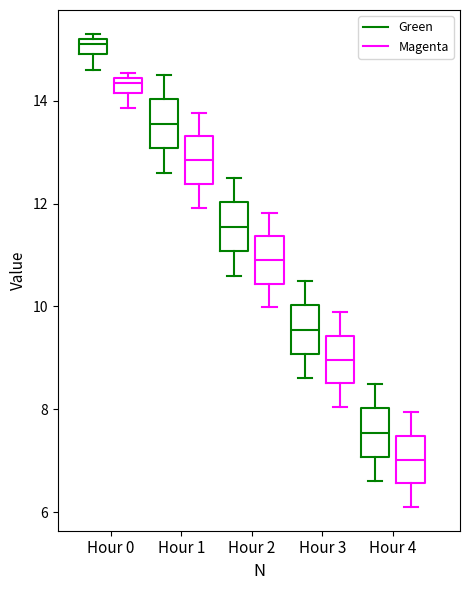

Where is the upper edge of the box for Hour 4 (Magenta) on the y-axis? The values are not printed on the chart, so give them approximately, as read against the axis.

7.4